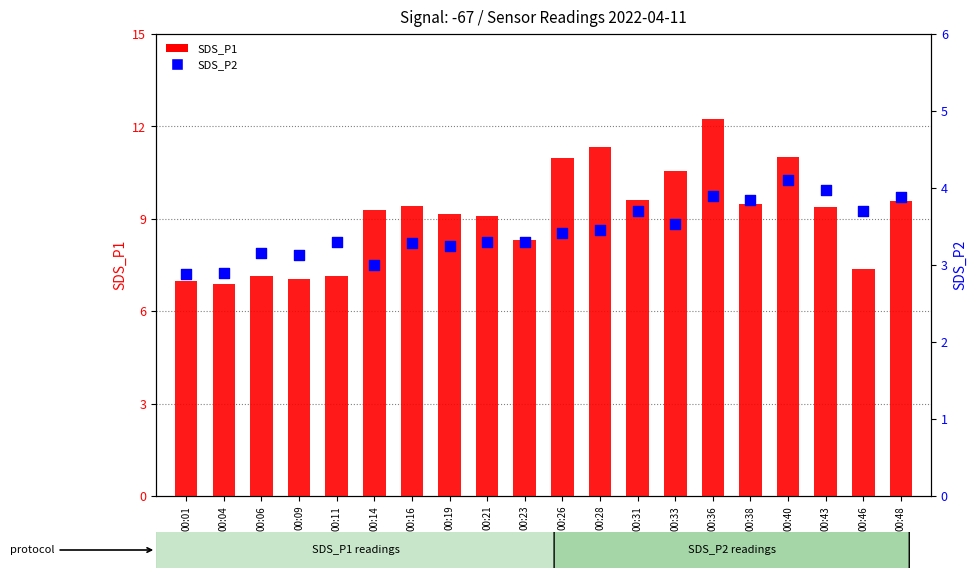

At which category is the sum across all series the highest?

00:36